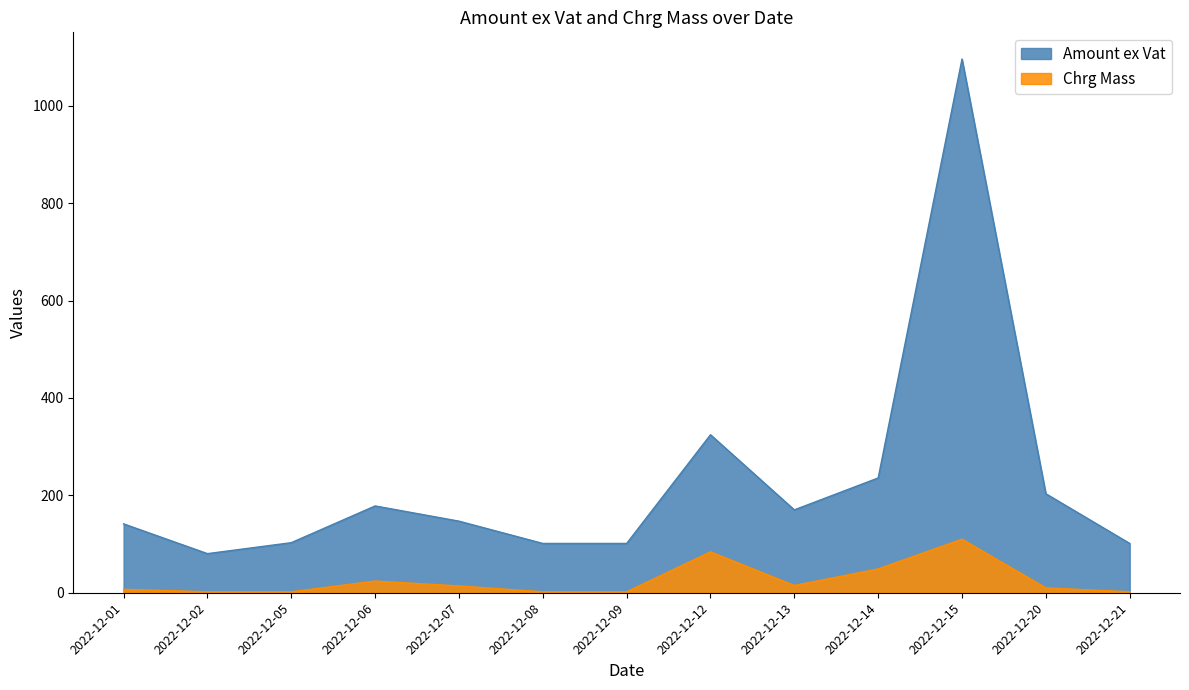

True or false: Amount ex Vat and Chrg Mass intersect in this chart.

False